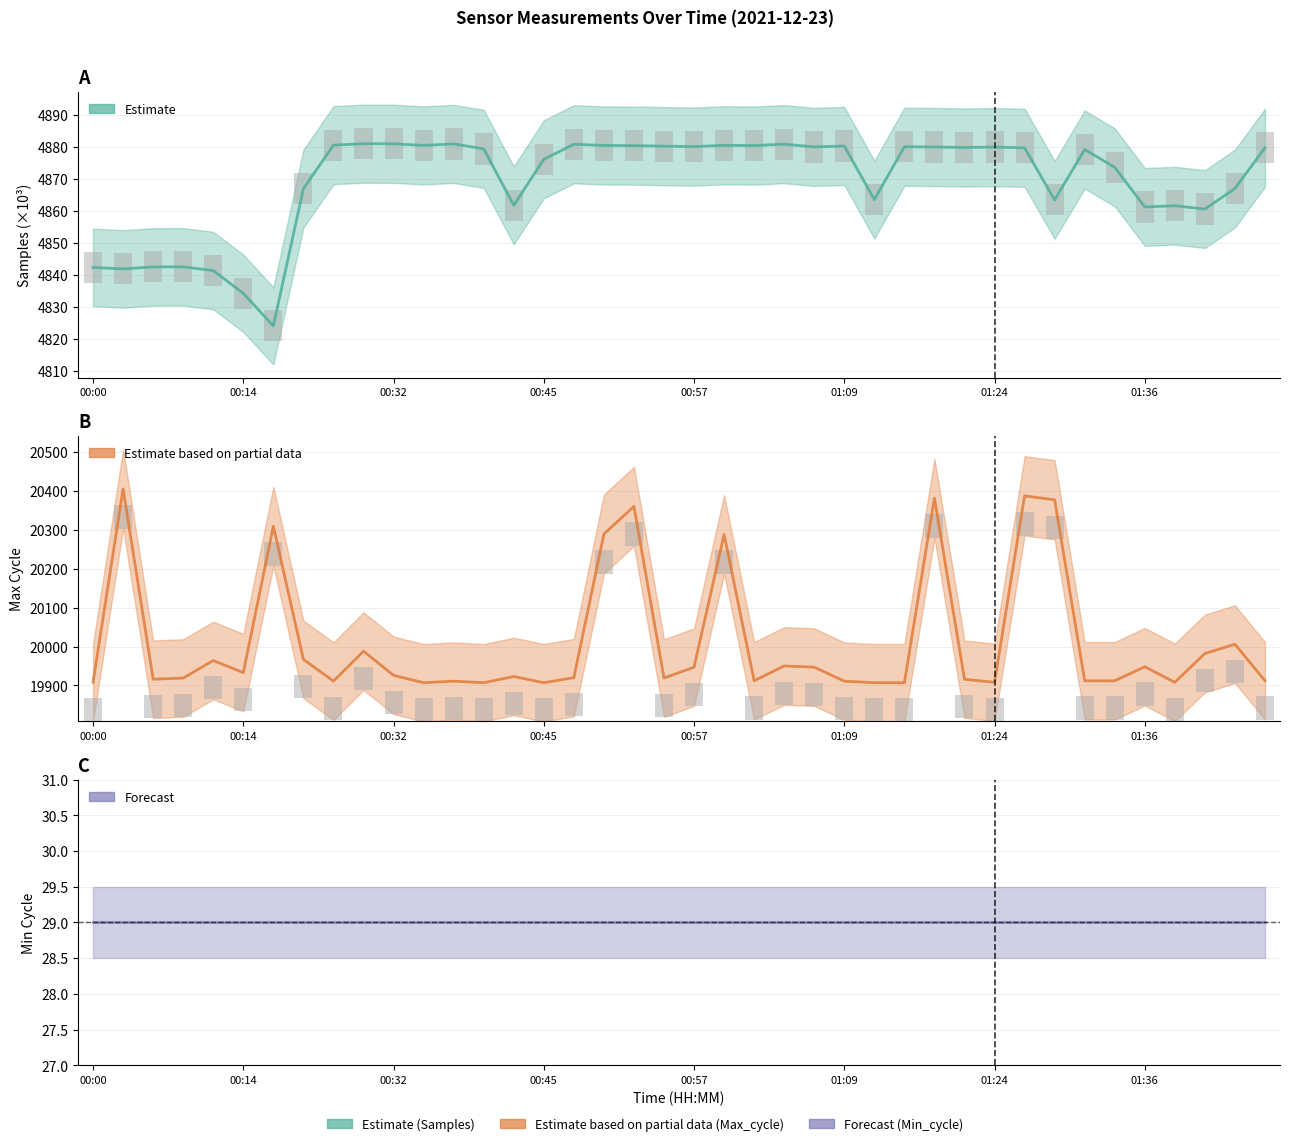

At how many categories does at least one series exceed 17107?

40